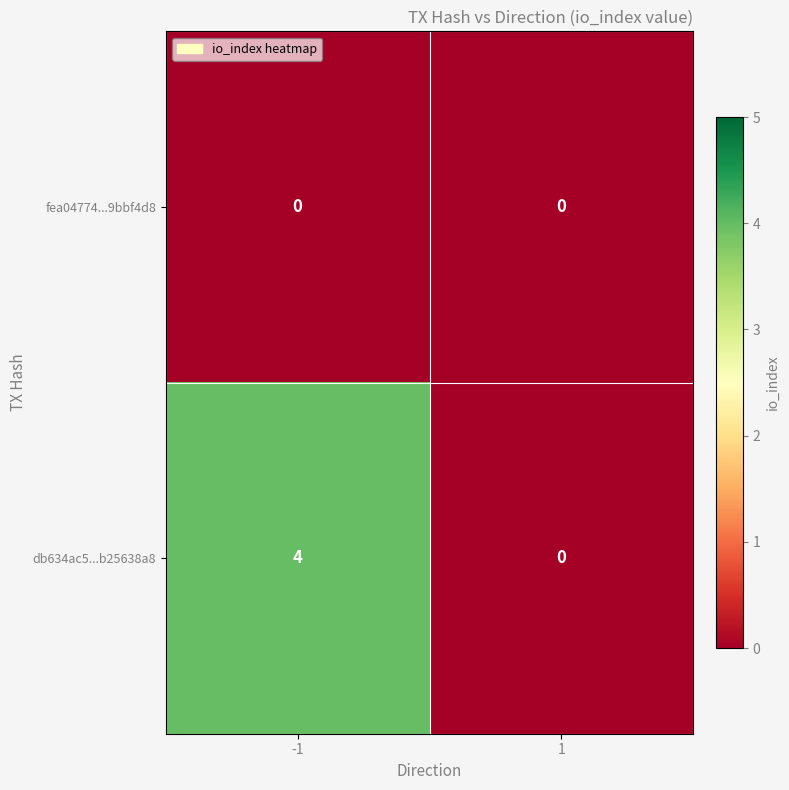

List the series in order of their overall mean, lowest first.

fea04774...9bbf4d8, db634ac5...b25638a8